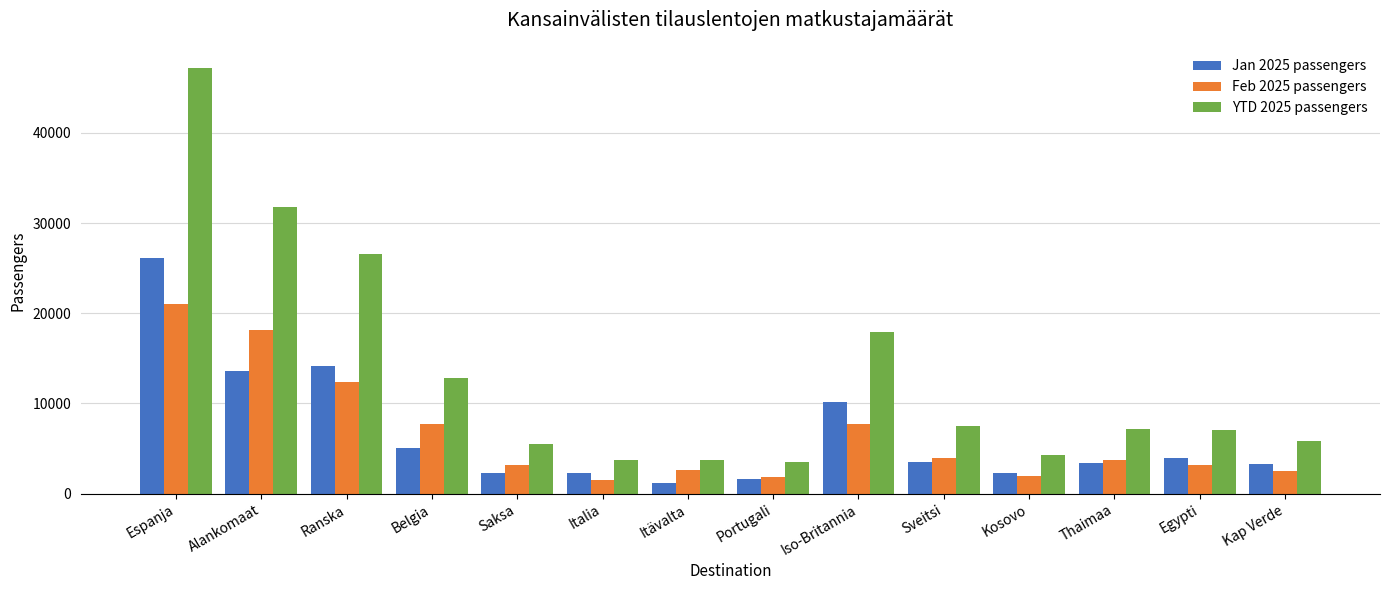

How many data points does each series have?

14